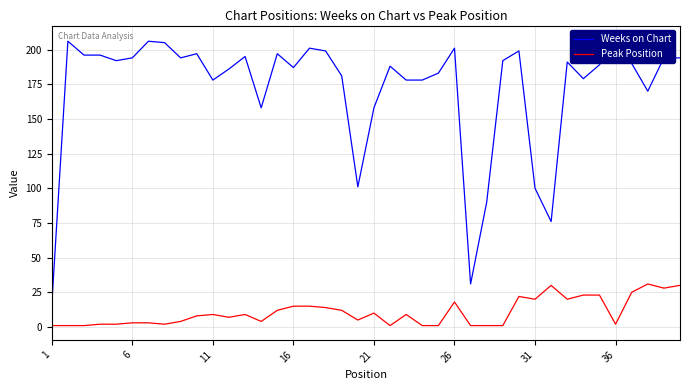

Which series has the largest range (max minus min)?

Weeks on Chart